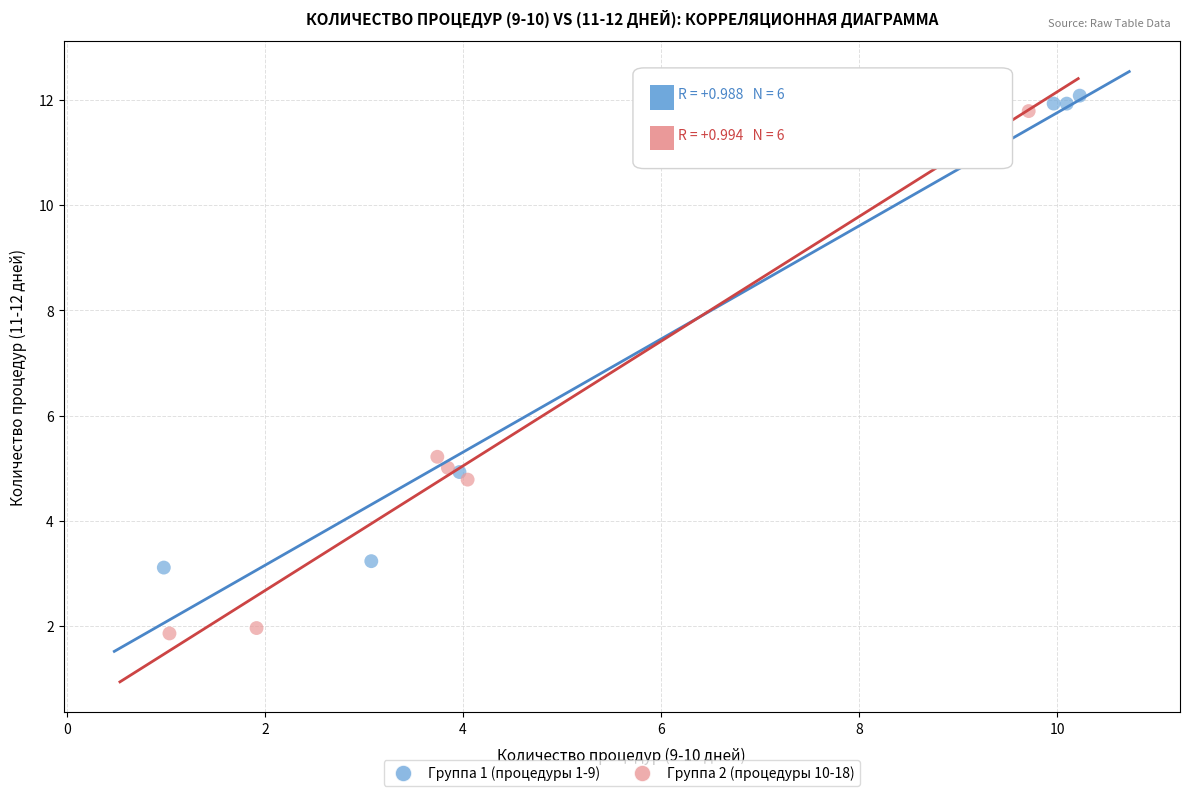

What are all the series names shown in the legend?

Группа 1 (процедуры 1-9), Группа 2 (процедуры 10-18)